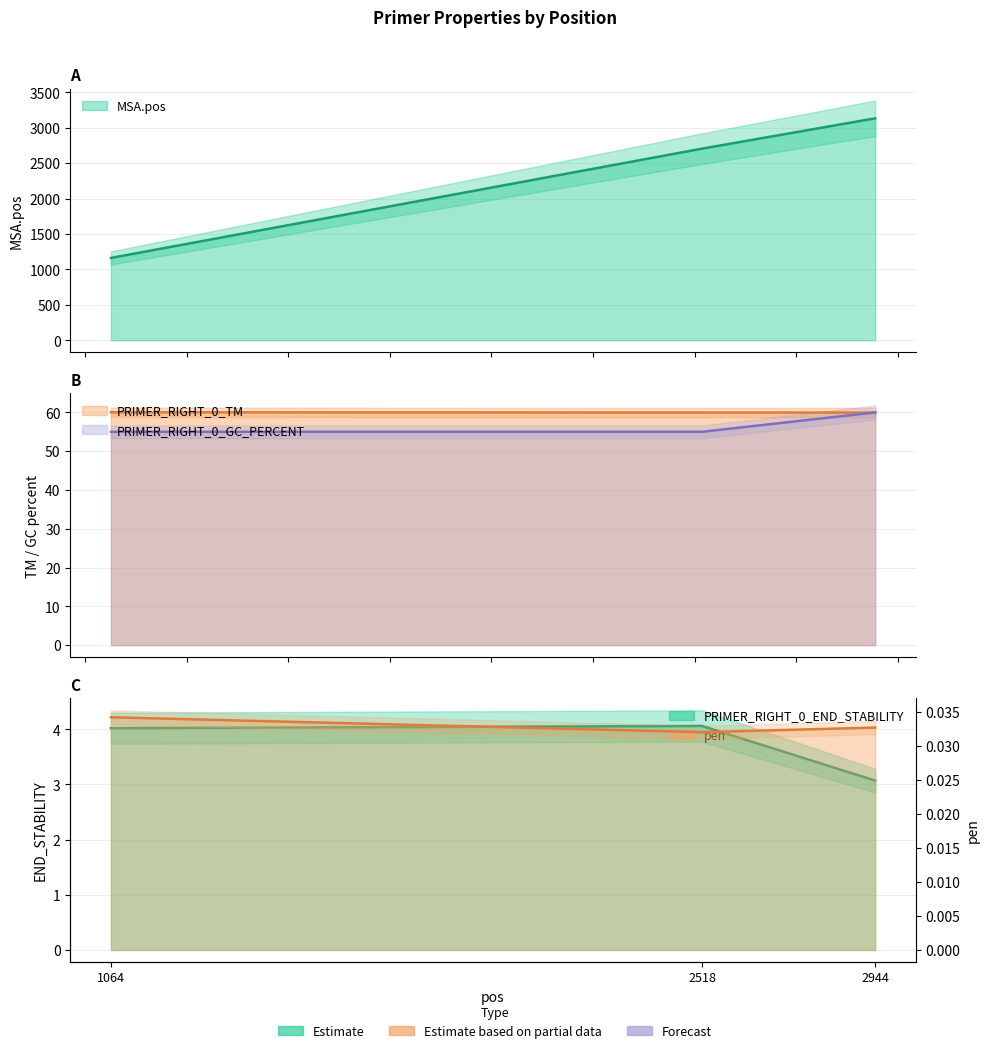

At which category is the sum across all series the highest?

2944